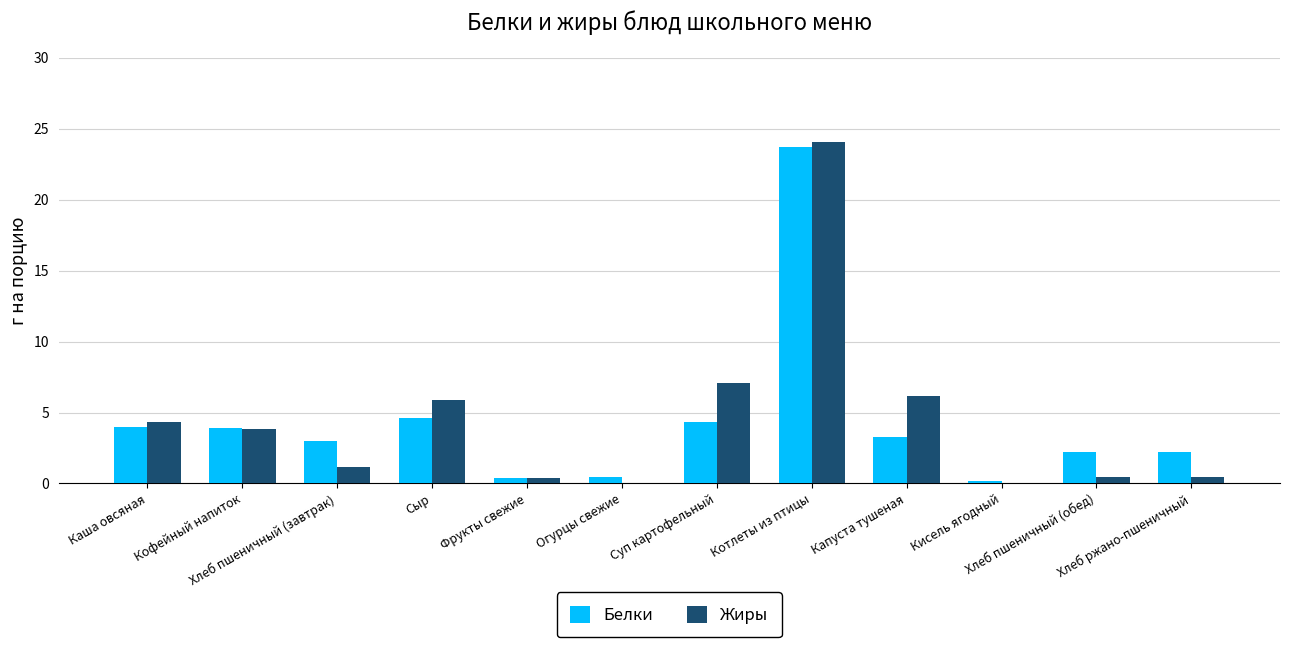

What is the greatest value displayed?

24.1